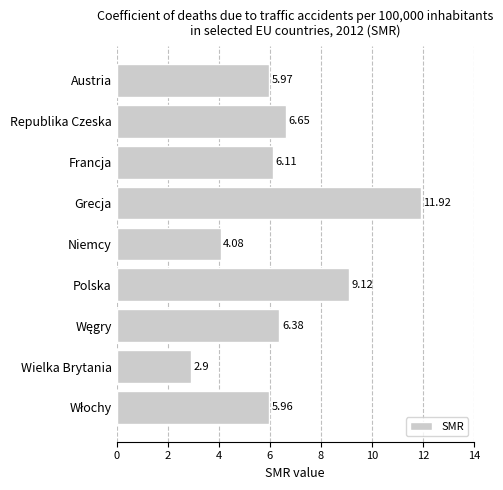

Does the chart contain any negative values?

No